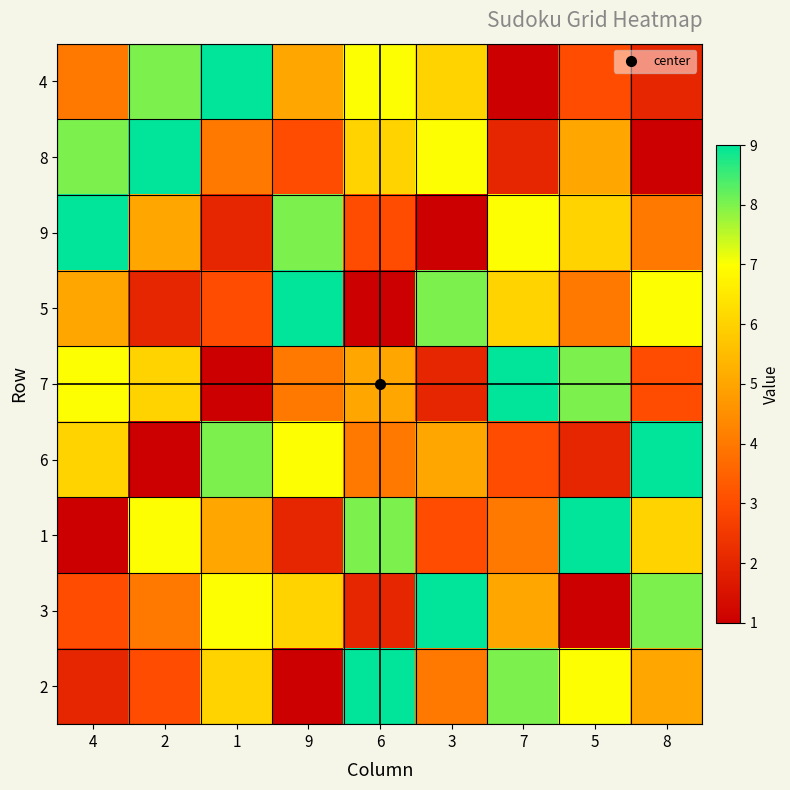

How many categories are shown in the chart?

9